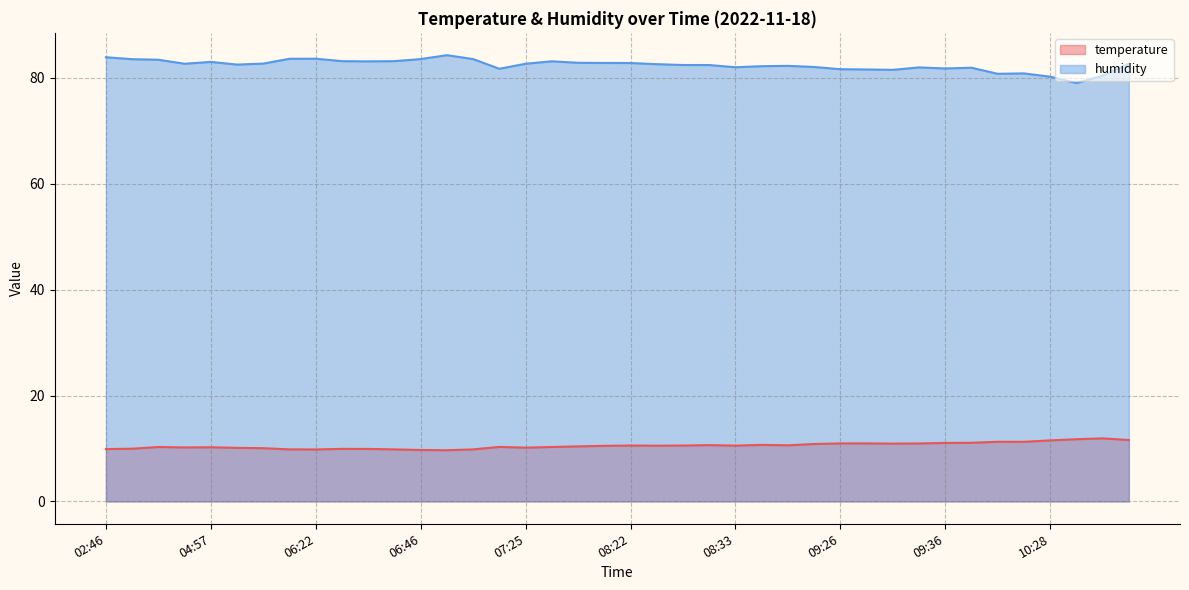

The humidity series shows 122.1 at 09:31. True or false?

False